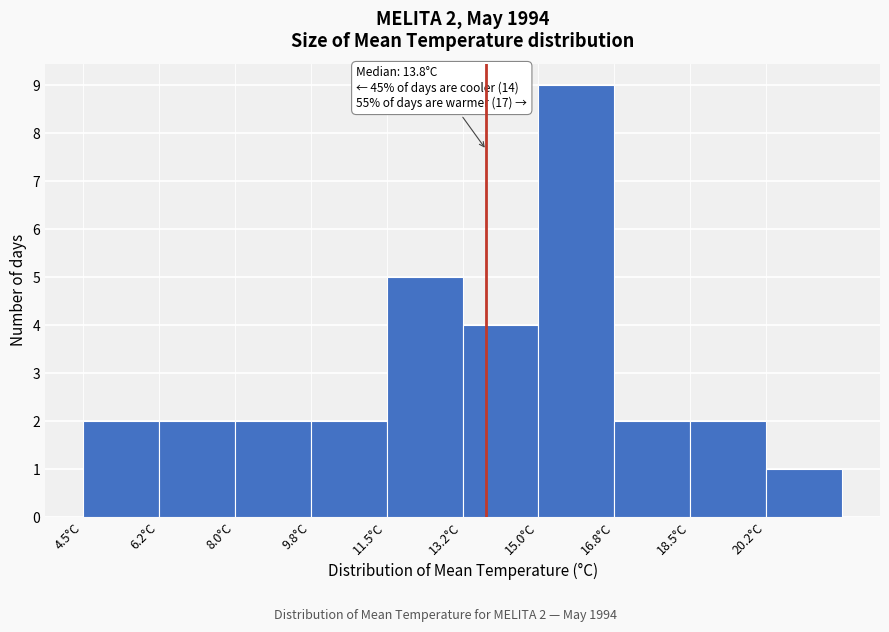

Which range on the x-axis has the tallest bar?

15.00 to 16.75